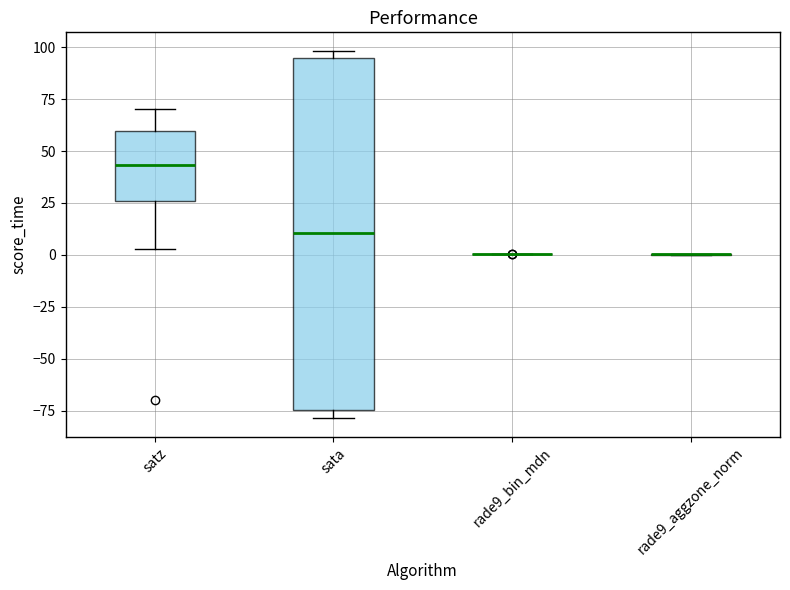

Comparing the boxes themselves (not the whiskers), which one is the tallest?

sata